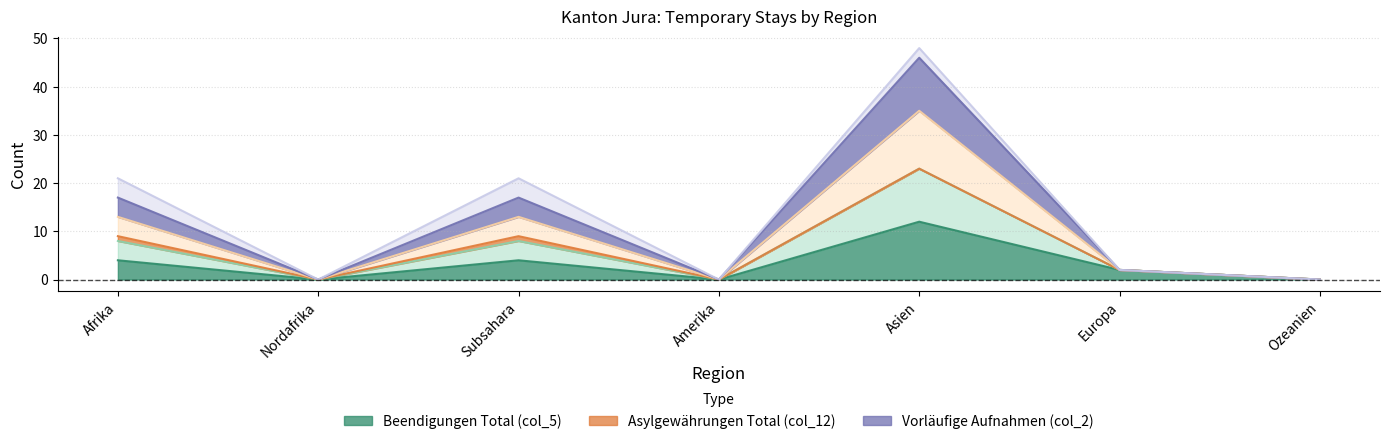

True or false: col_5 (Beendigungen Total) and col_14 (Kantonale Regelungen Total) intersect in this chart.

False